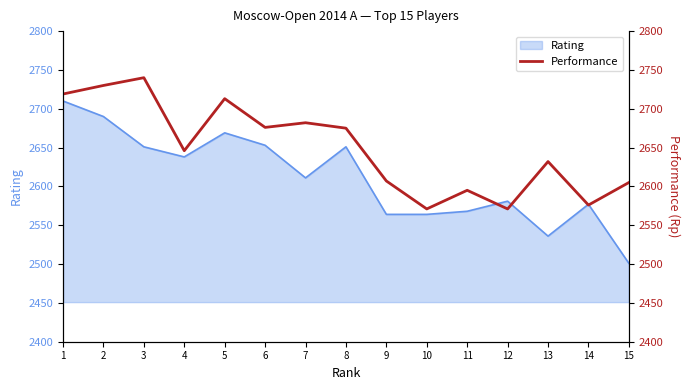

What is the highest value of the Rating series?

2710